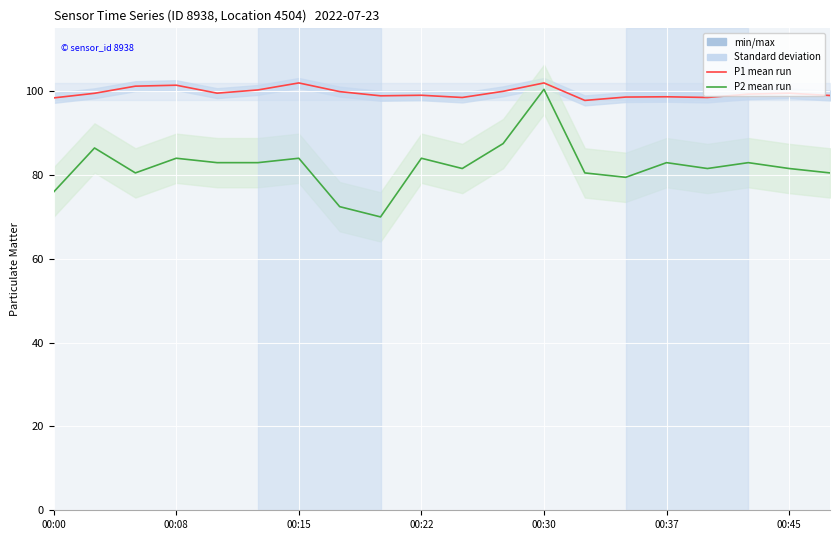

How many lines are shown in the chart?

2